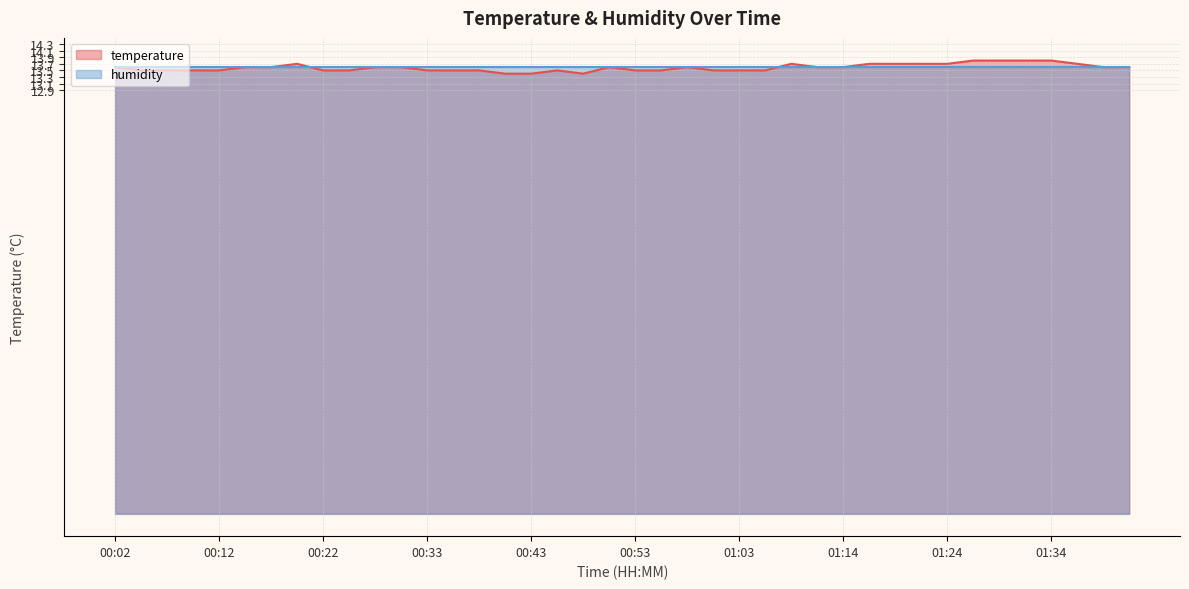

At which category does the chart reach its minimum across all series?

00:40